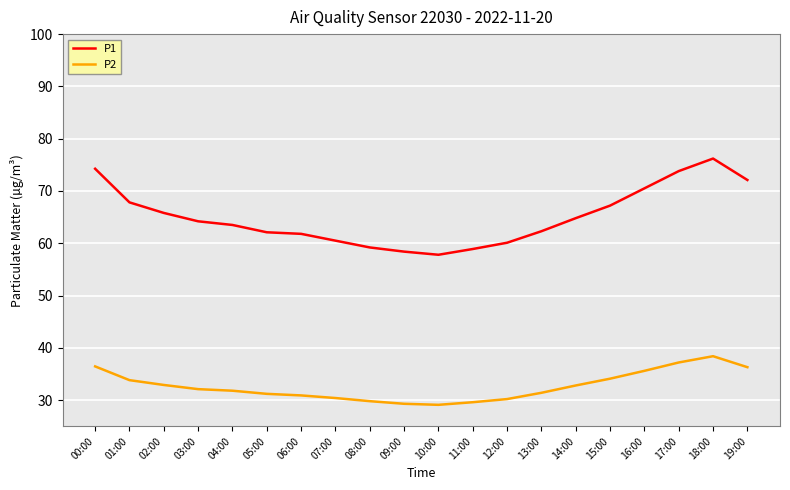

True or false: P2 has a value of 32.8 at 14:00.

True